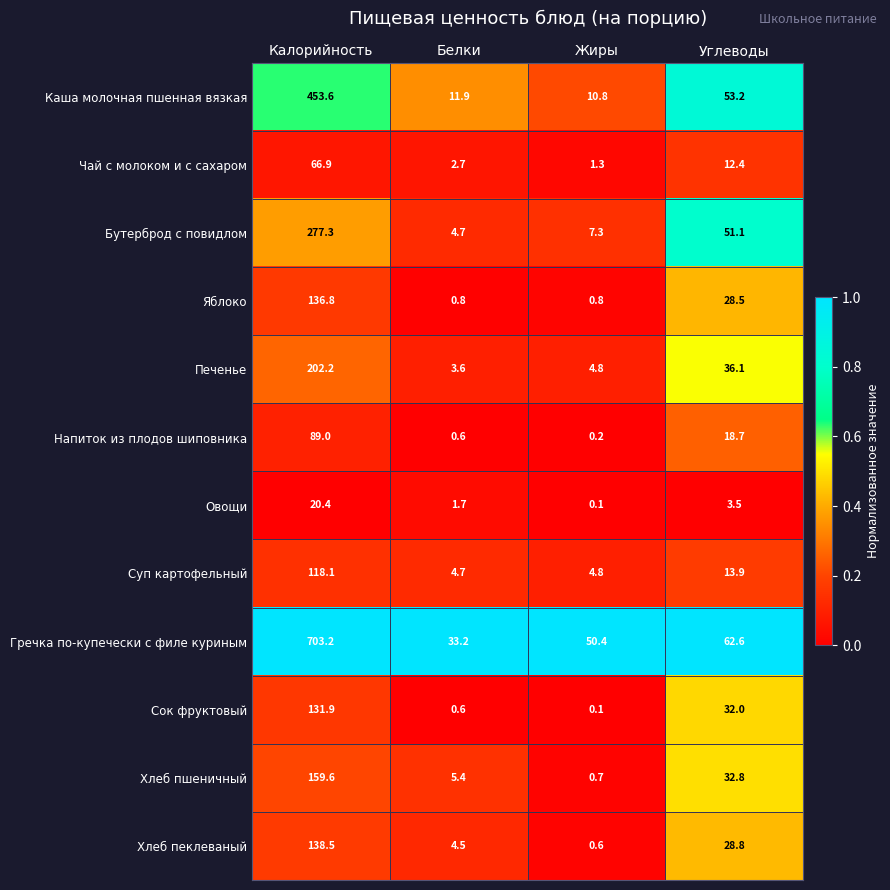

True or false: Гречка по-купечески с филе куриным has a value of 50.4 at Жиры.

True